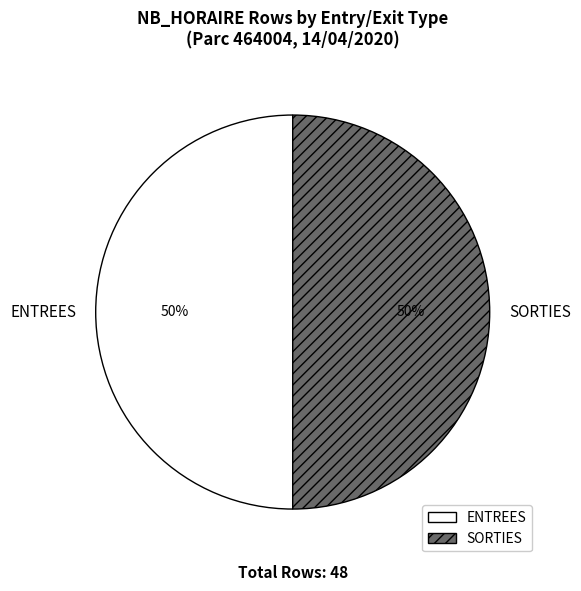

Approximately how many times larger is the value at ENTREES compared to SORTIES?

1.0